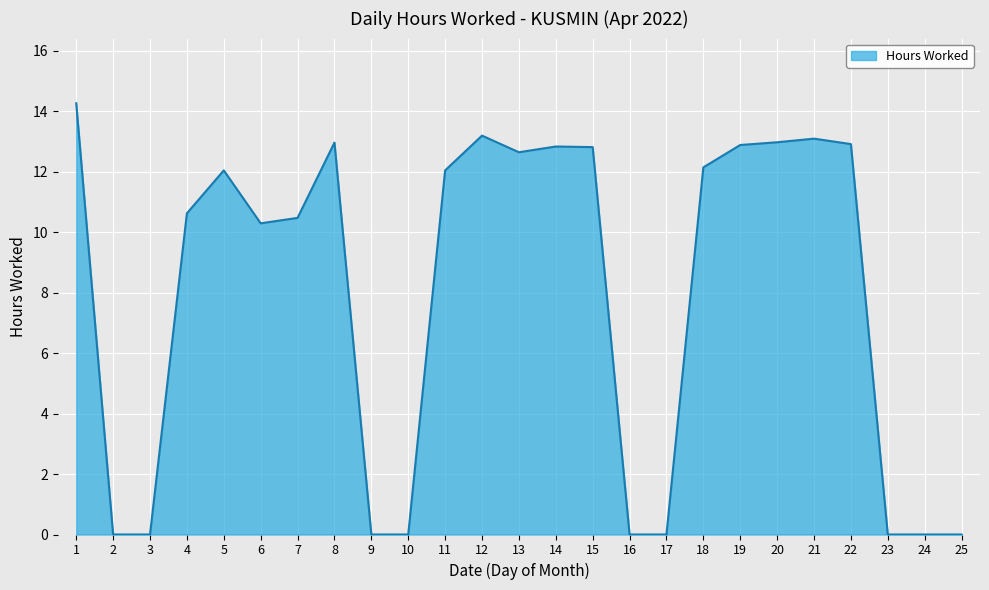

What is the average value?

7.9